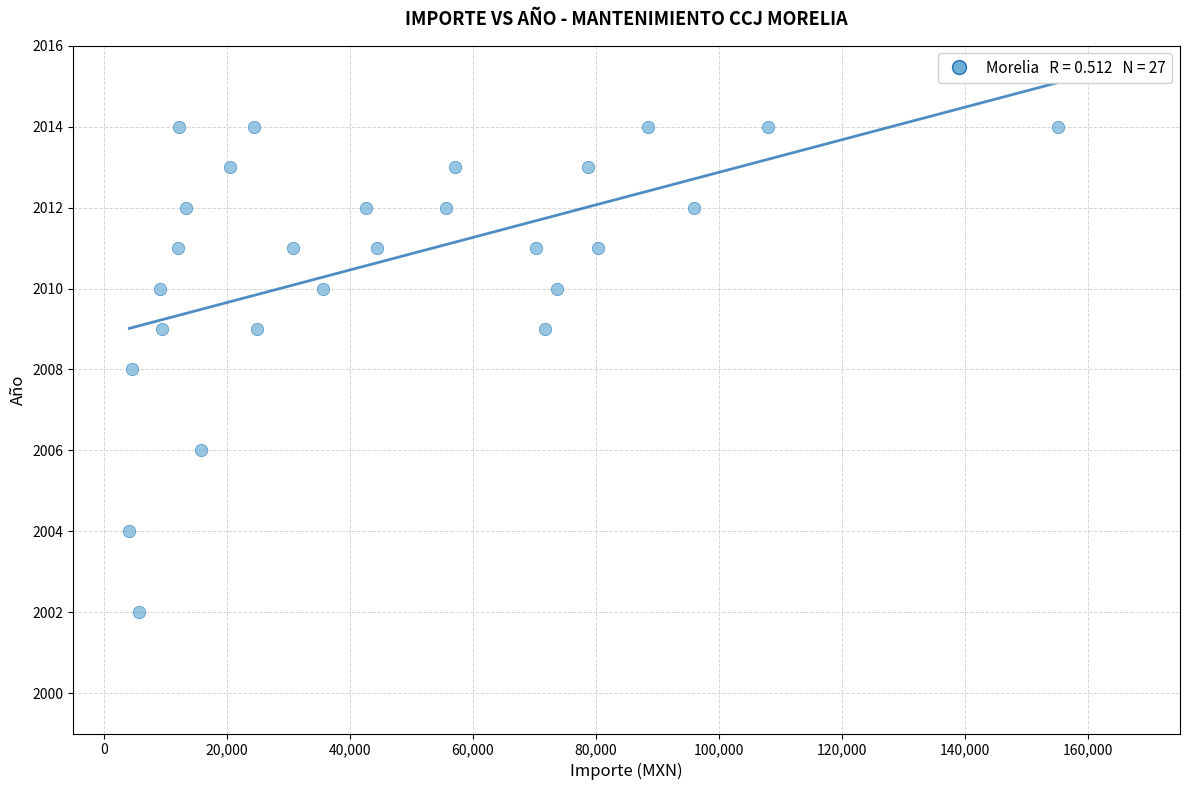

What is the range of Y values (max minus min)?

12